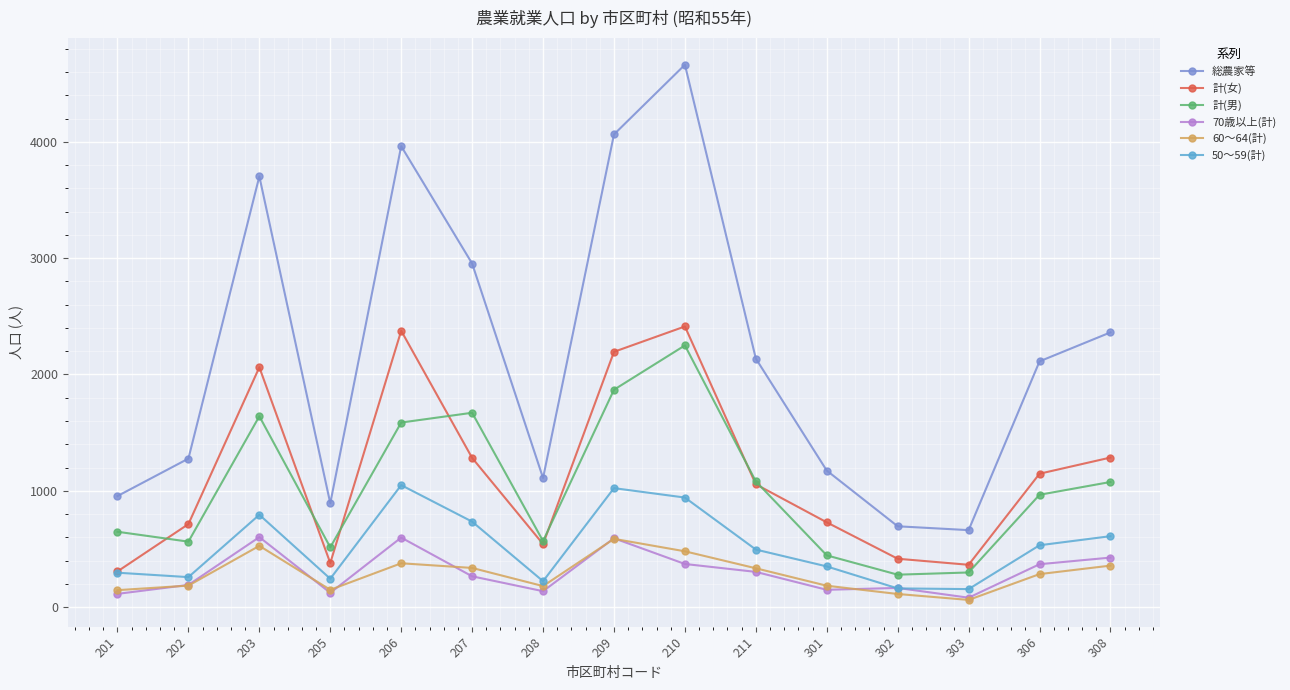

Between 210 and 301, which series saw the biggest shift?

総農家等